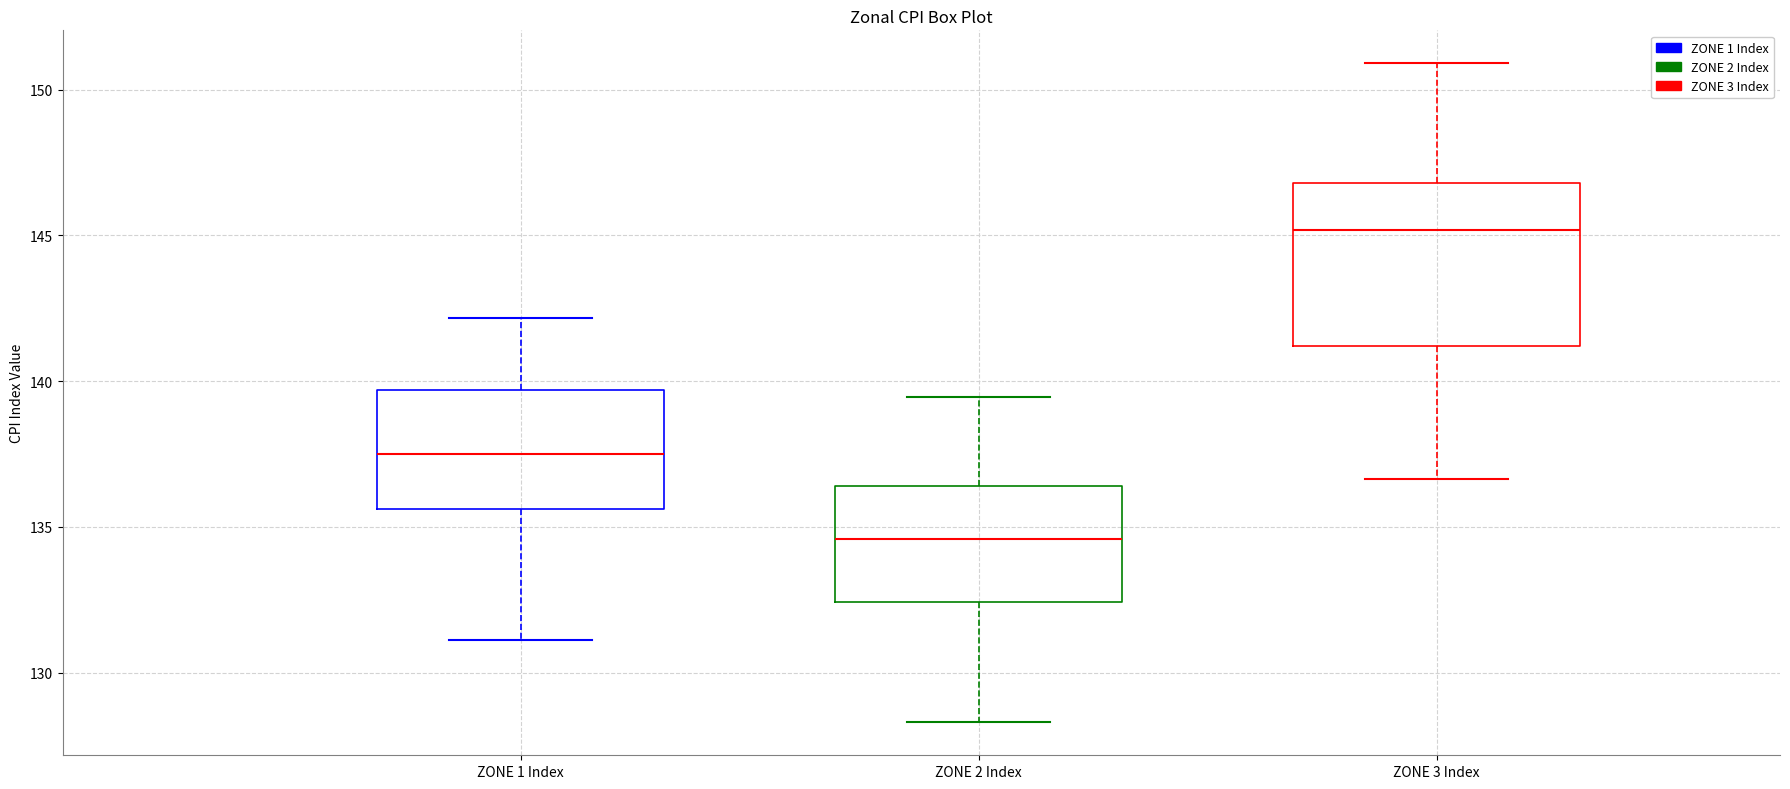

Comparing the boxes themselves (not the whiskers), which one is the tallest?

ZONE 3 Index